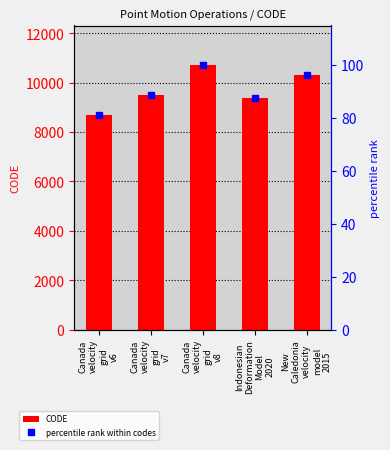

Which series has the largest range (max minus min)?

CODE